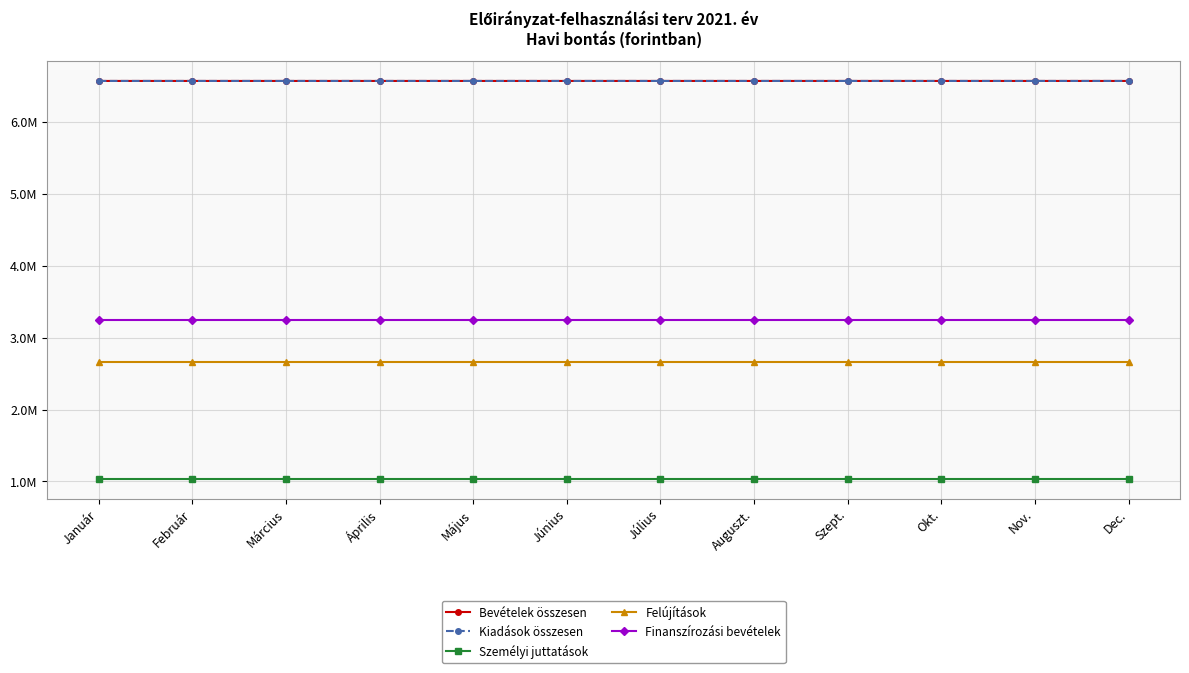

What is the average value of the Finanszírozási bevételek series?

3249904